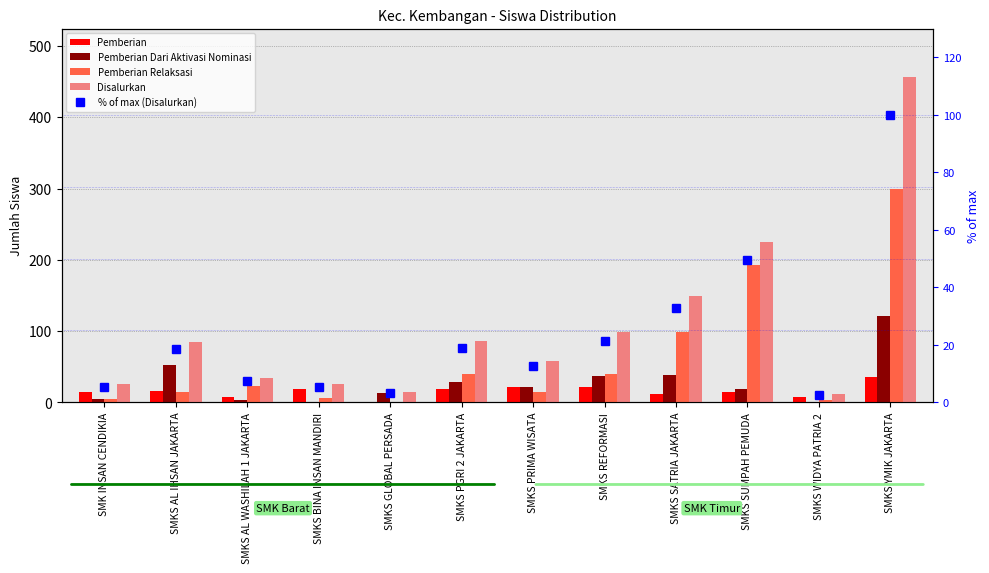

Rank the series at SMKS GLOBAL PERSADA from highest to lowest value.

Disalurkan, Pemberian Dari Aktivasi Nominasi, % of max (Disalurkan), Pemberian Relaksasi, Pemberian